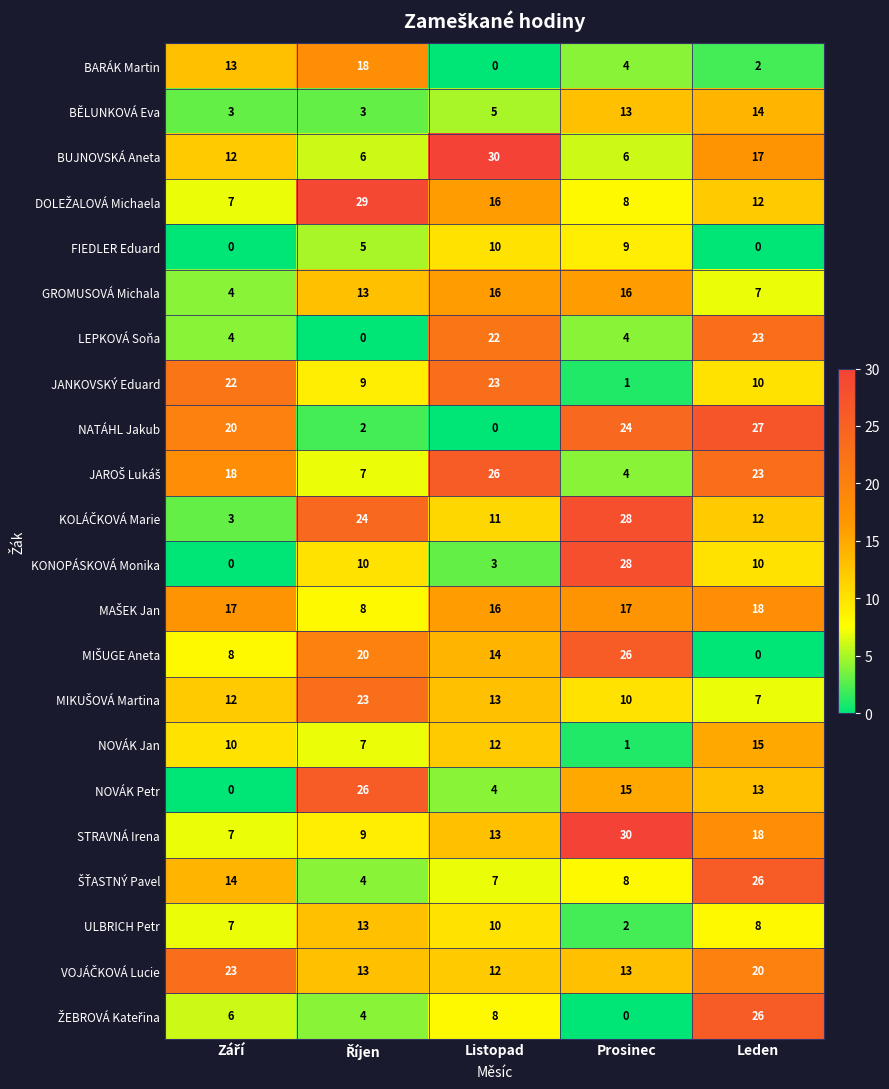

What is the difference between the second highest and minimum values in the GROMUSOVÁ Michala series?

12